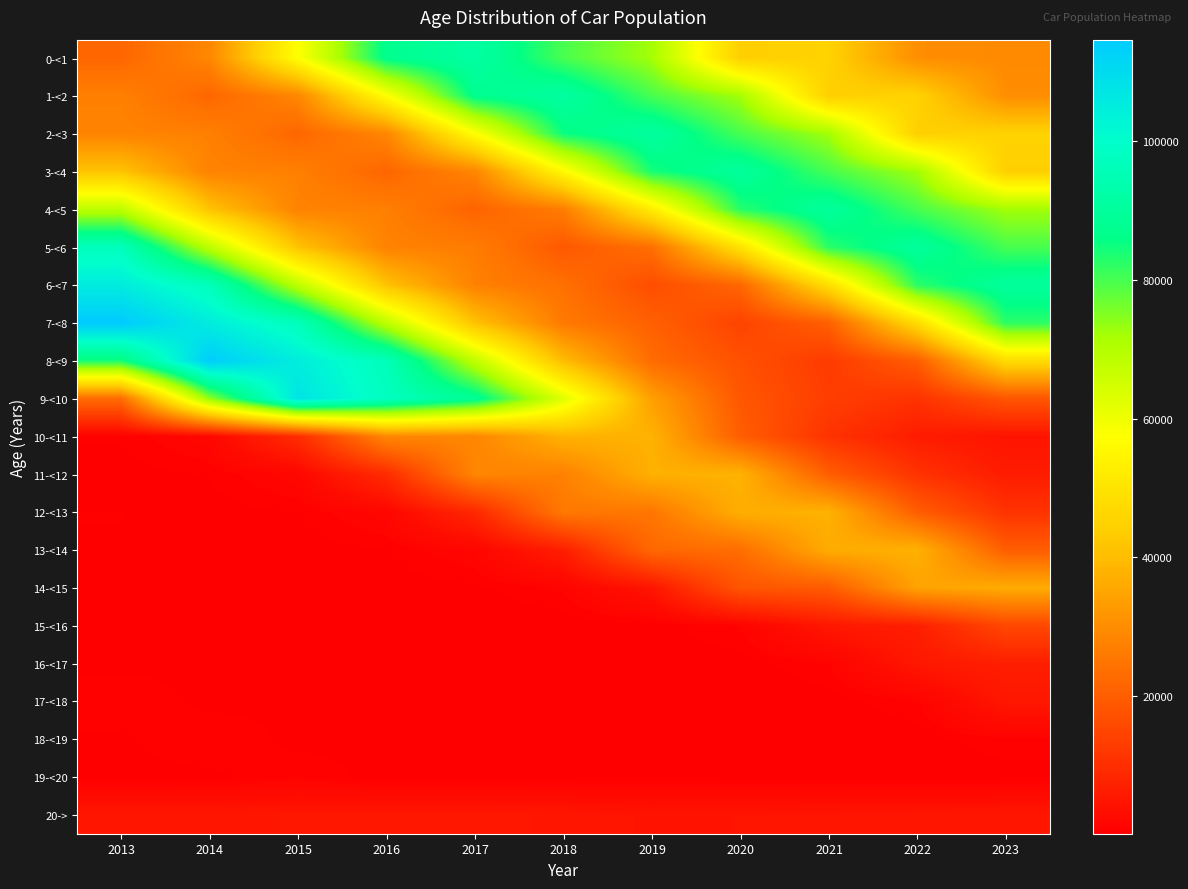

What is the difference between the highest and lowest values at 2019?

90834